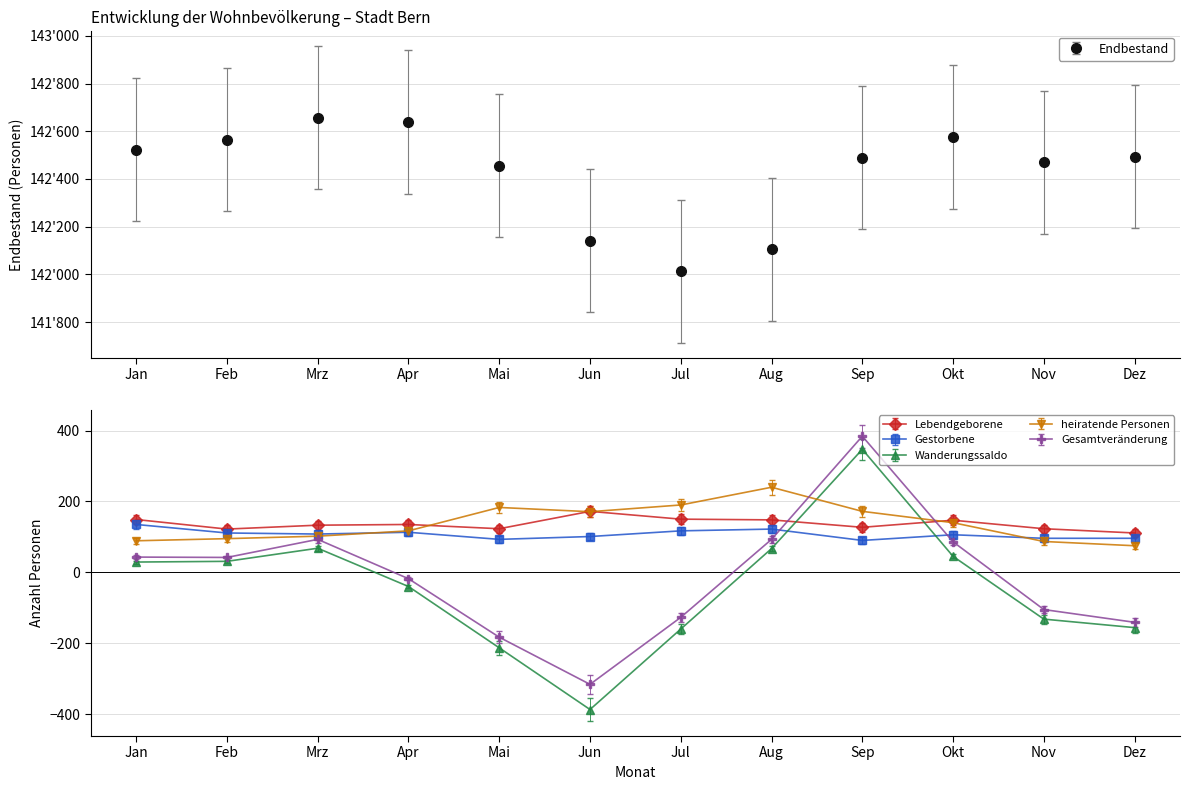

How many interior local valleys does the Wanderungssaldo series have?

1